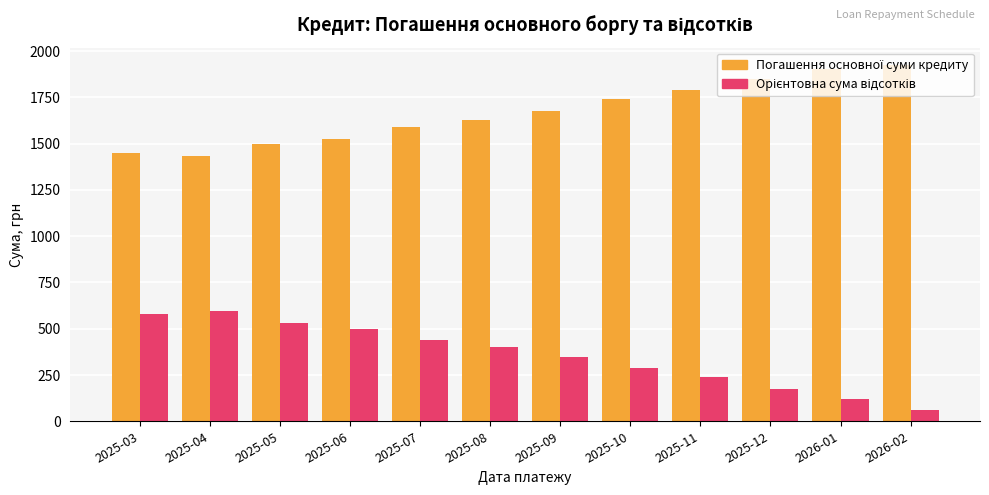

What is the difference between the highest and lowest values at 2025-07?

1152.6